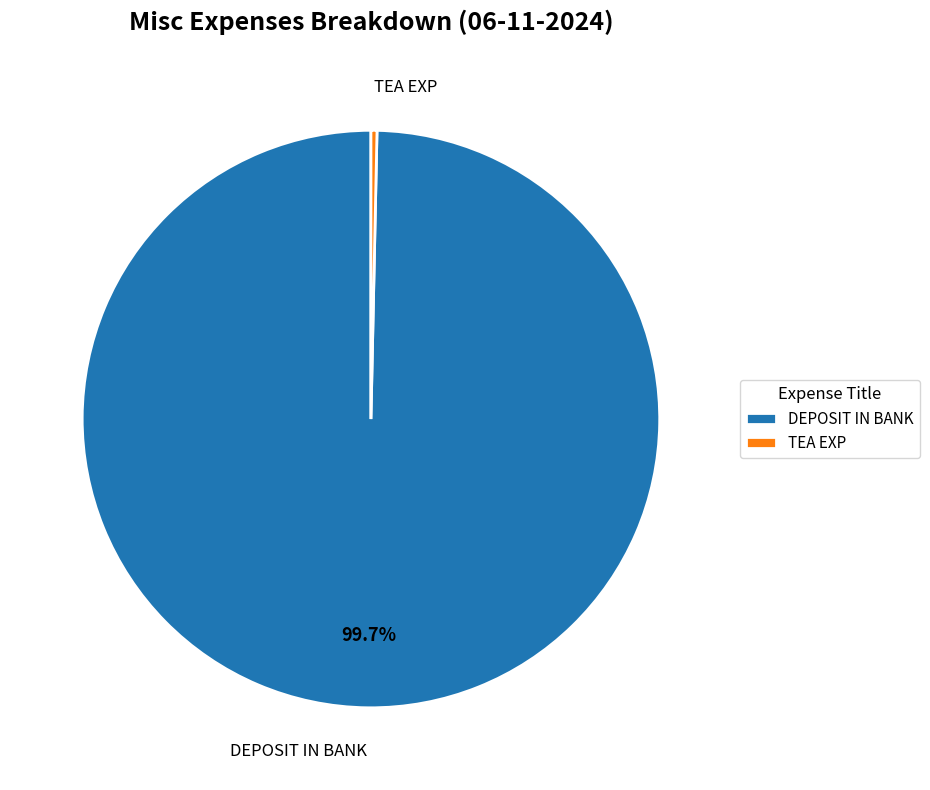

Combined, do TEA EXP and DEPOSIT IN BANK account for over 50%?

Yes